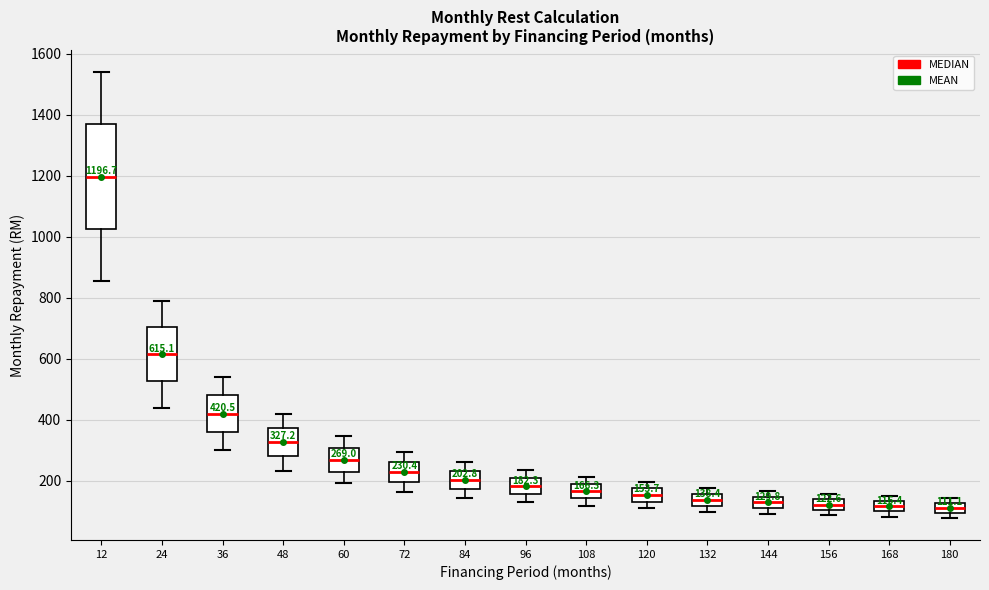

Comparing the boxes themselves (not the whiskers), which one is the tallest?

12